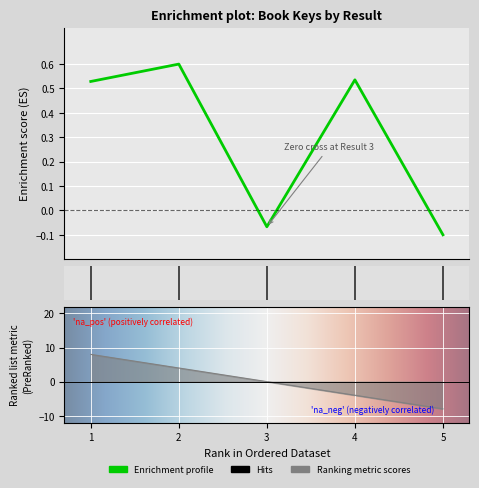

Reading left to right, what are all the values shown in this chart?

0.5	0.6	-0.1	0.5	-0.1